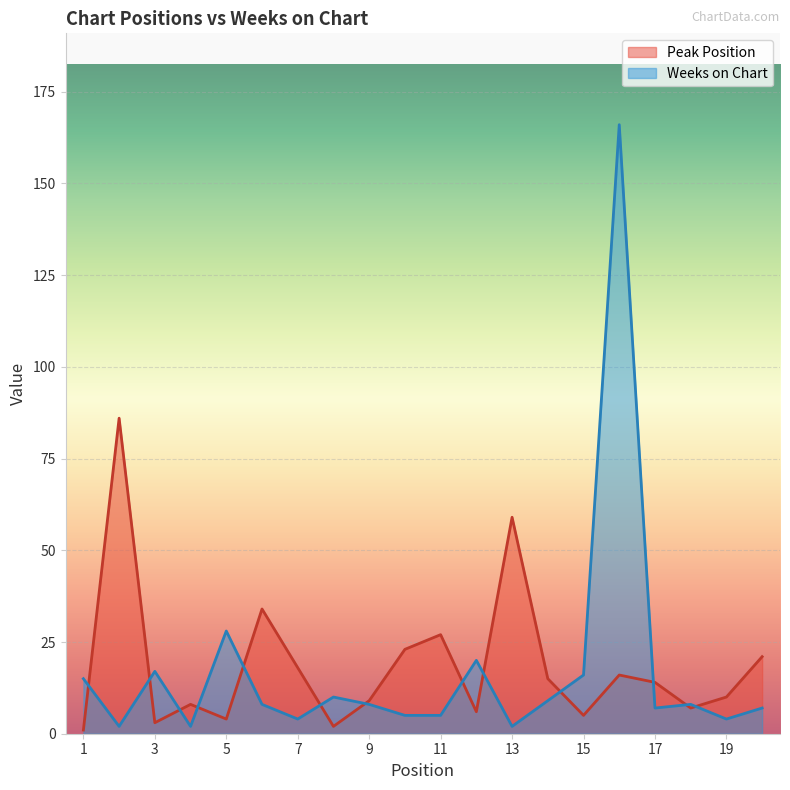

What is the average value of the Weeks on Chart series?

17